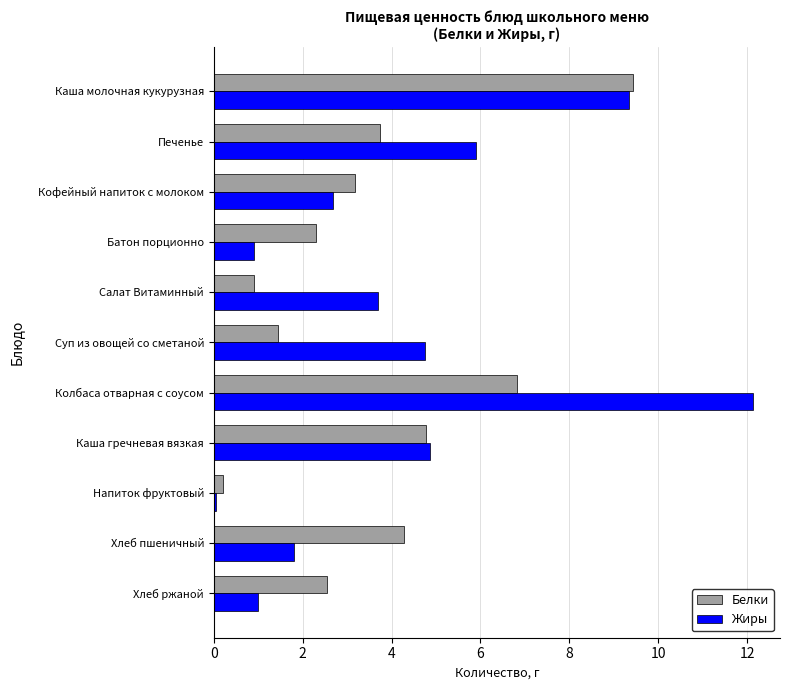

The Жиры series shows 4.8 at Суп из овощей со сметаной. True or false?

True